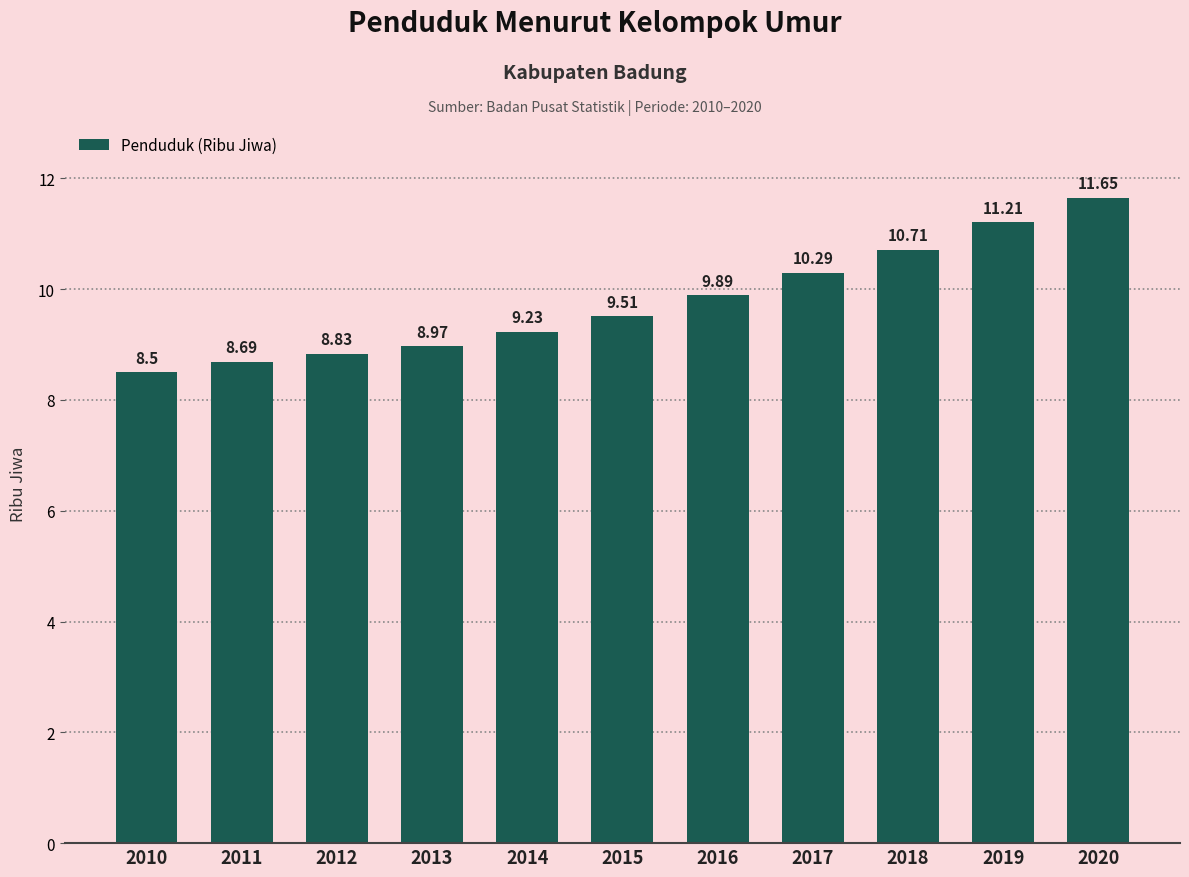

Which has a higher value, 2013 or 2018?

2018